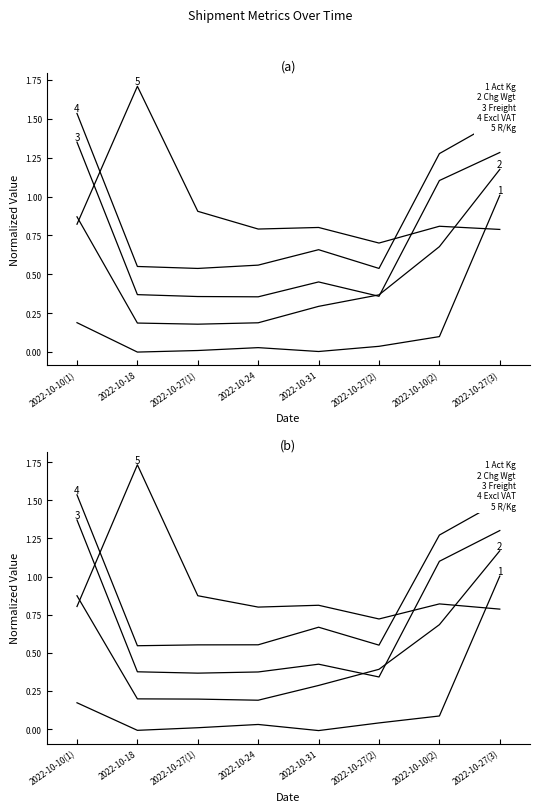

Which label corresponds to the largest value in the chart?

2022-10-18